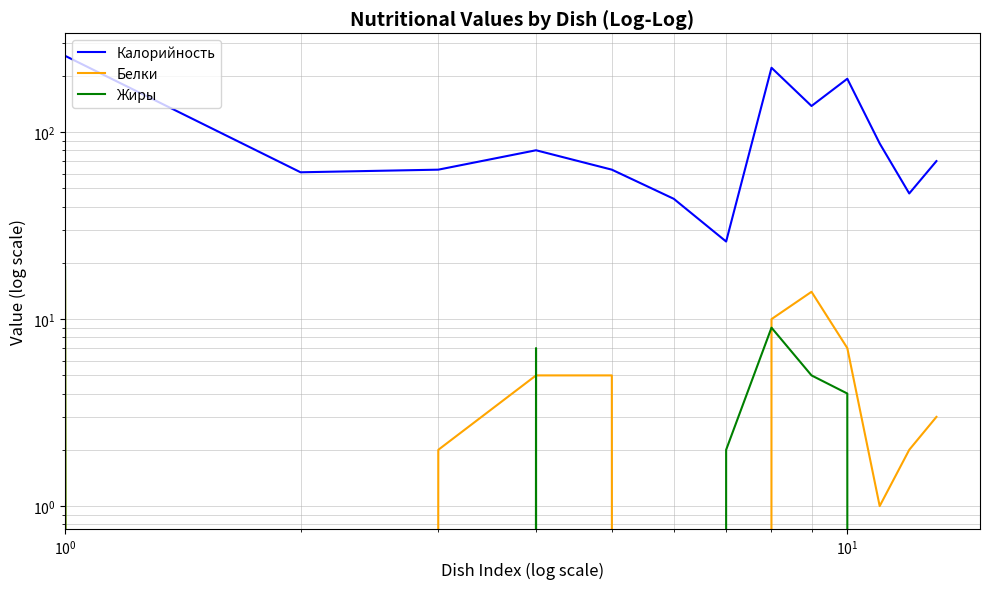

Does the chart display data point markers on the line(s)?

No